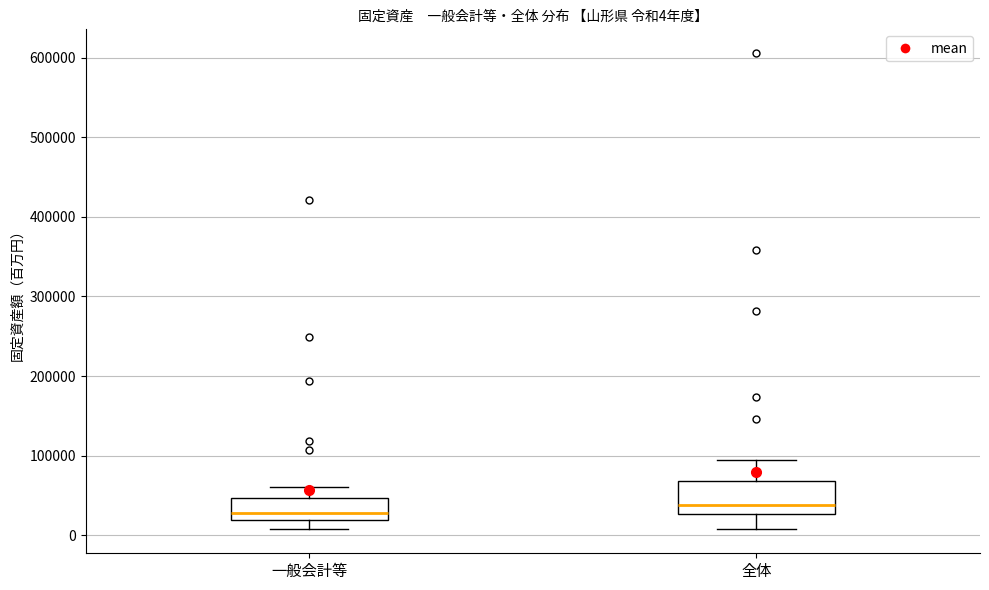

Comparing the boxes themselves (not the whiskers), which one is the tallest?

全体